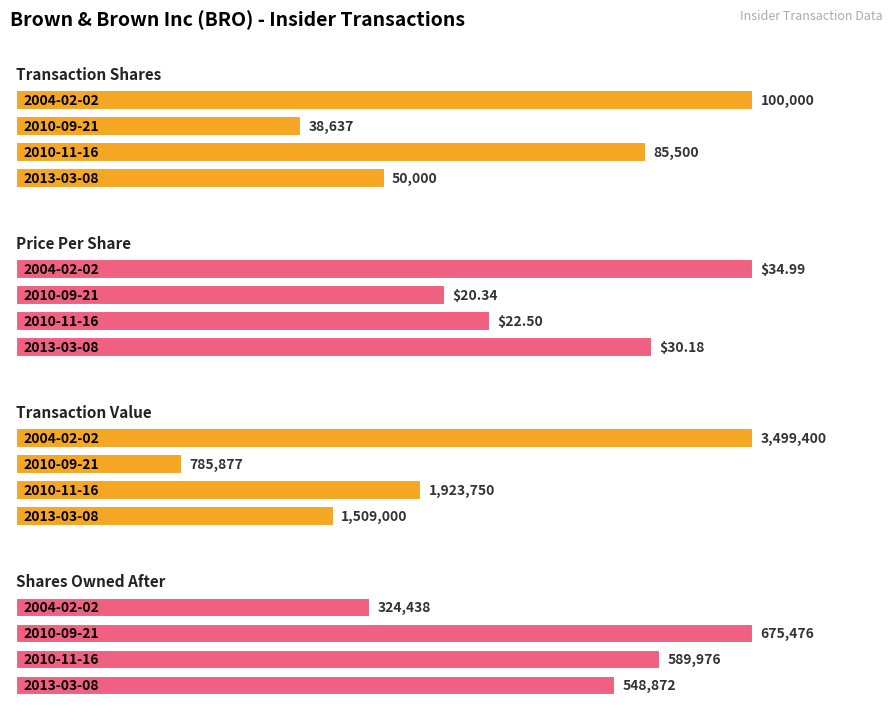

Reading left to right, what are all the values shown in this chart?

transactionShares: 2013-03-08=50000.0	2010-11-16=85500.0	2010-09-21=38637.0	2004-02-02=100000.0
transactionPricePerShare: 2013-03-08=30.2	2010-11-16=22.5	2010-09-21=20.3	2004-02-02=35.0
transactionValue: 2013-03-08=1509000.0	2010-11-16=1923750.0	2010-09-21=785877.0	2004-02-02=3499400.0
sharesOwnedFollowingTransaction: 2013-03-08=548872.0	2010-11-16=589976.0	2010-09-21=675476.0	2004-02-02=324438.0